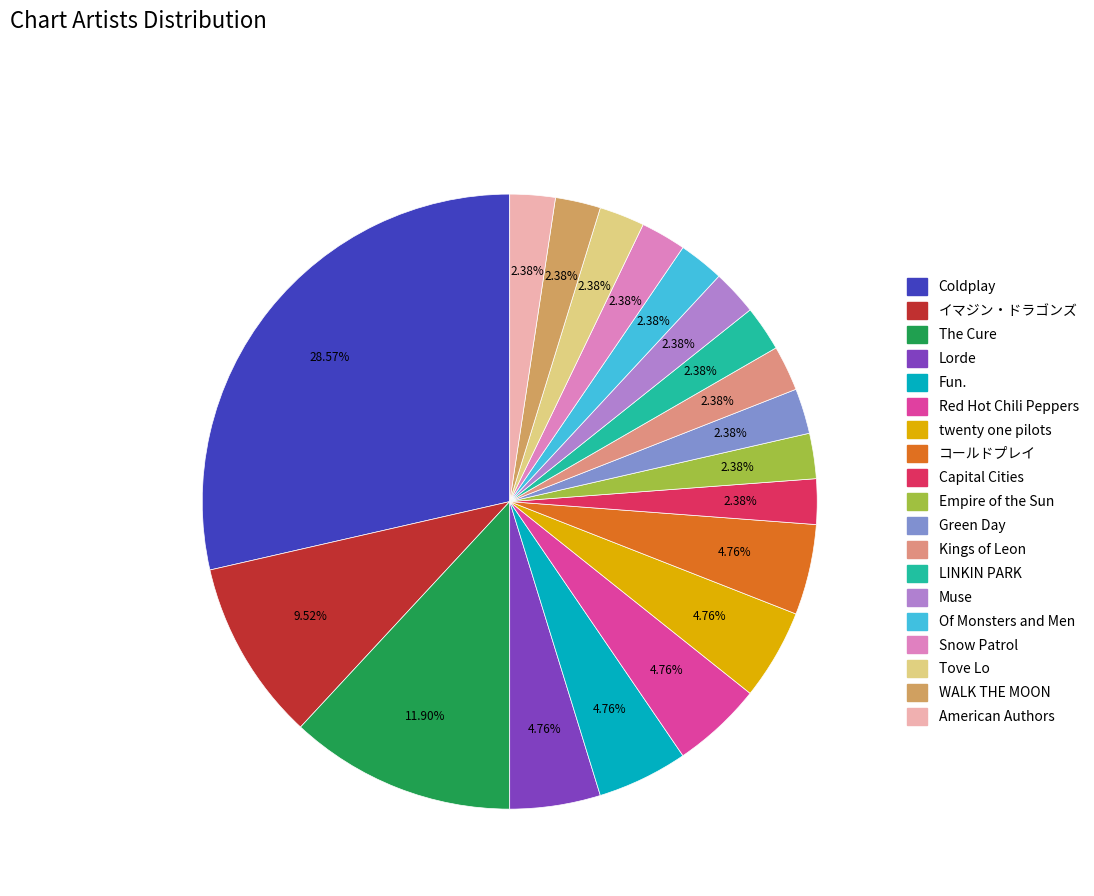

What percentage is NOT represented by Capital Cities?

97.6%